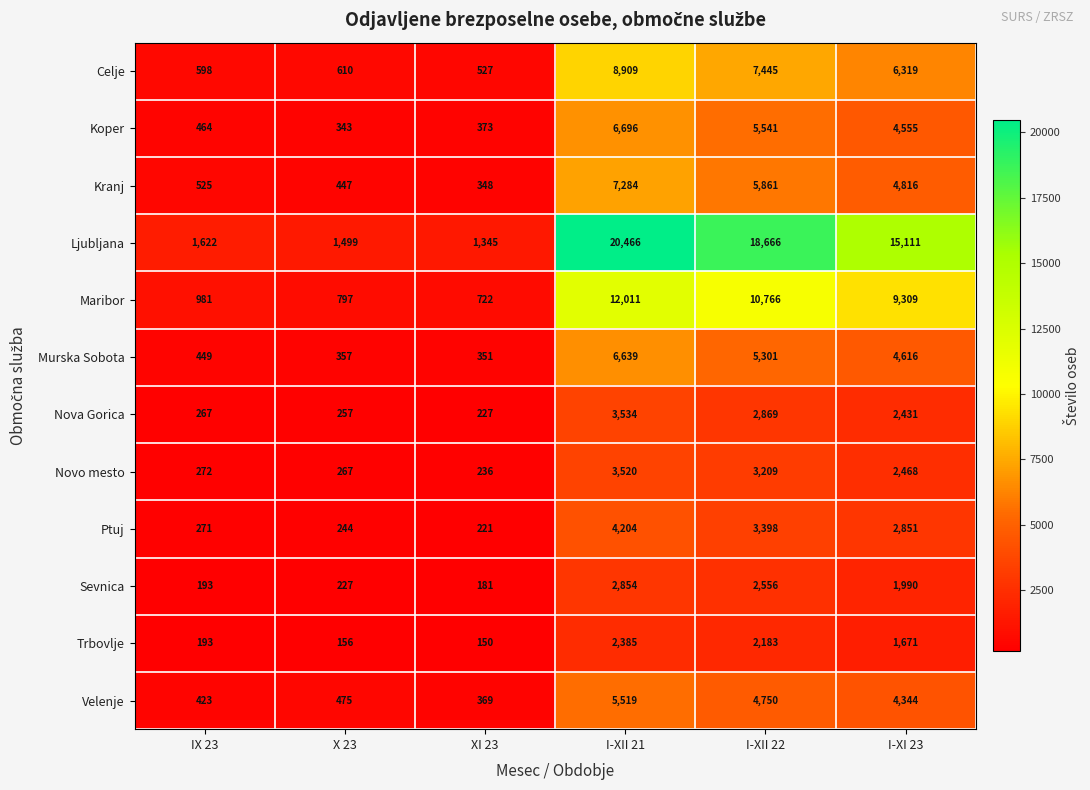

Is it true that Ljubljana equals 32980 at I-XII 22?

False